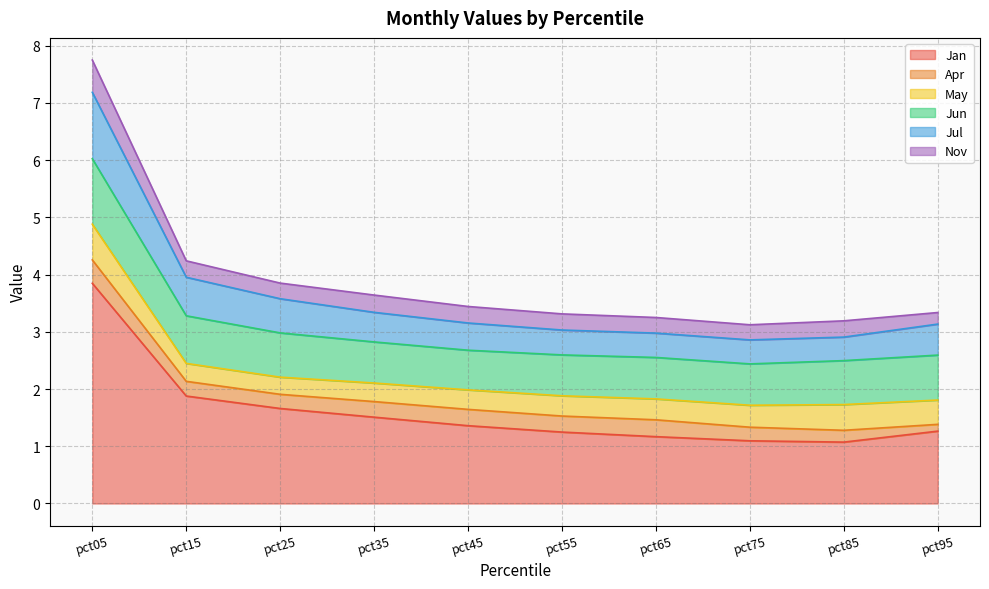

Count the number of categories in the chart.

10